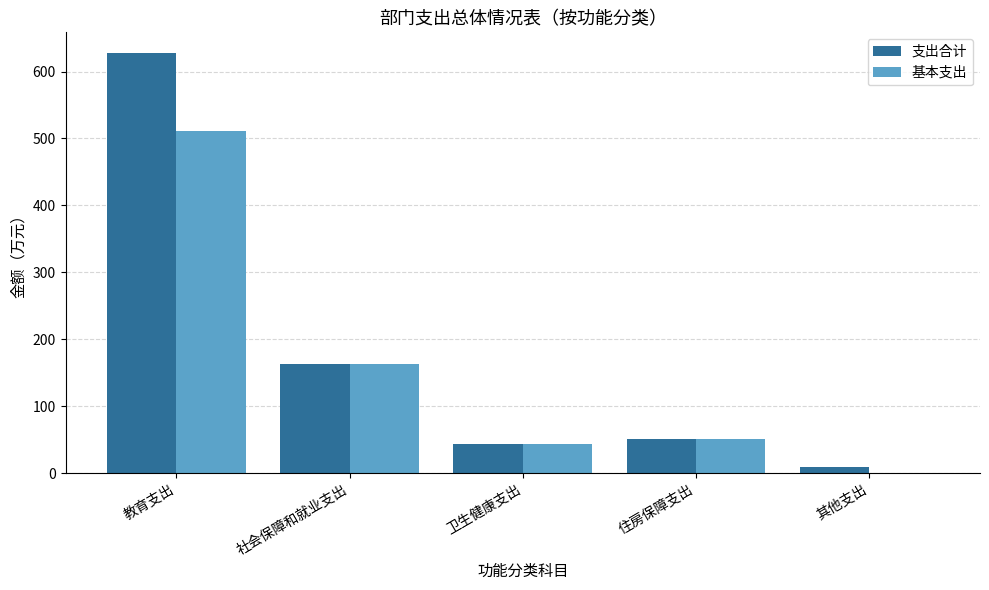

At which category is the sum across all series the highest?

教育支出